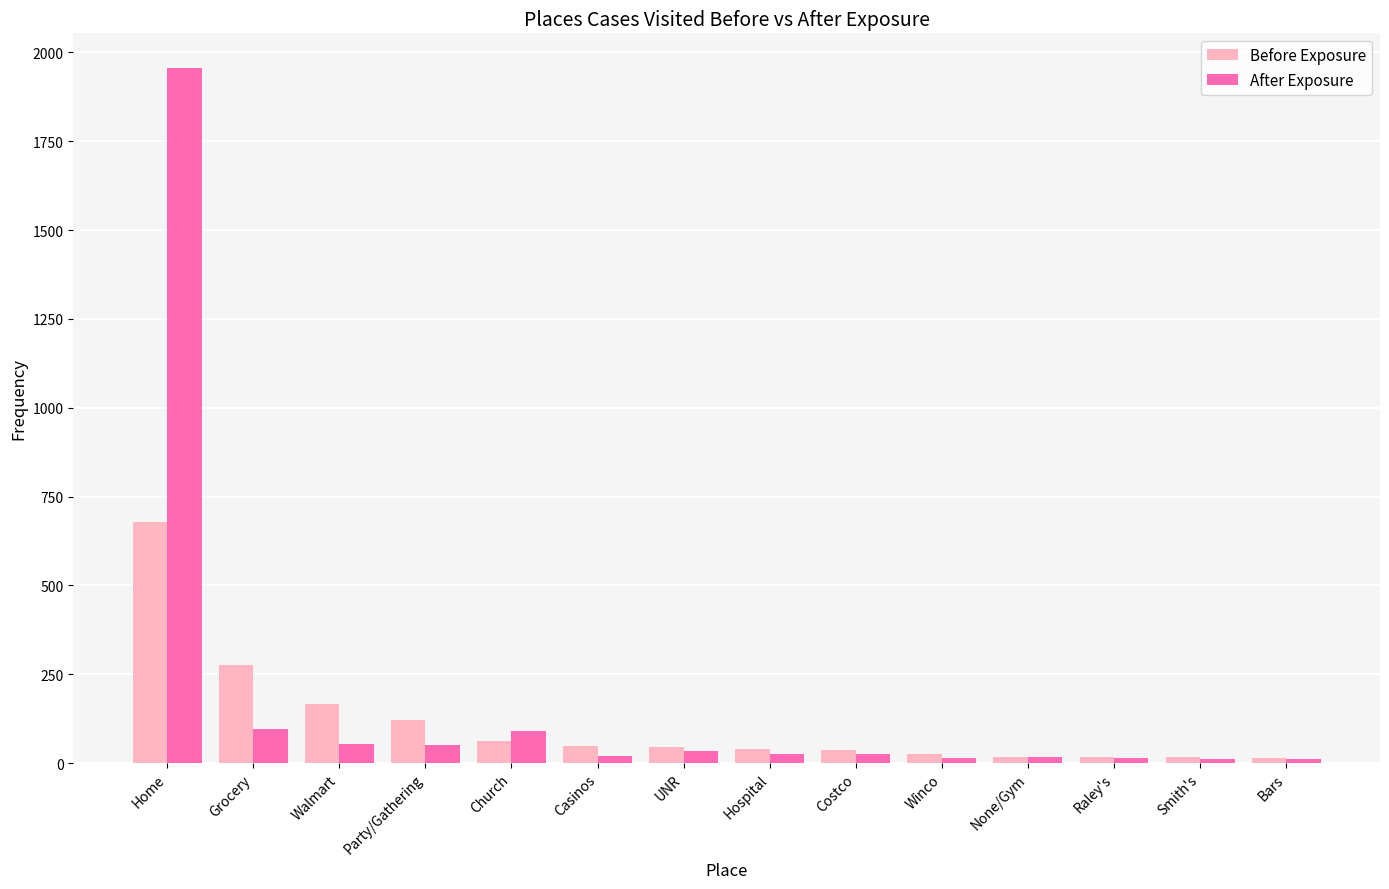

What are all the series names shown in the legend?

Before Exposure, After Exposure